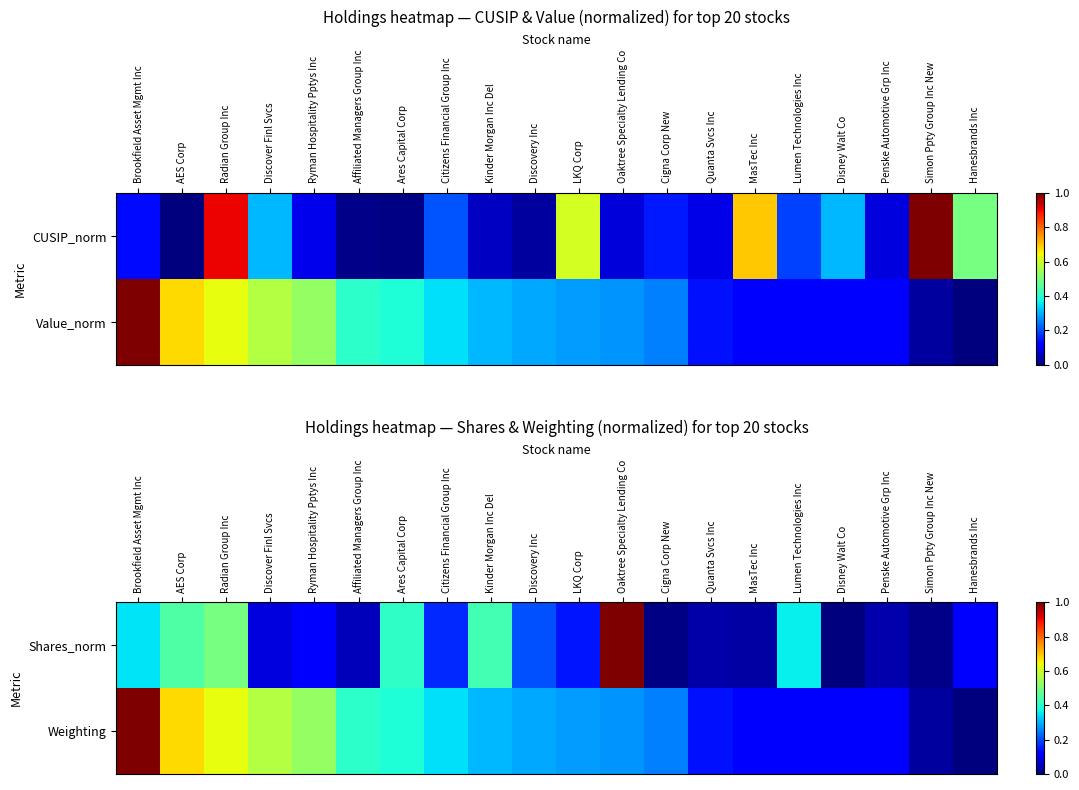

What is the highest value of the Shares_norm series?

1.0